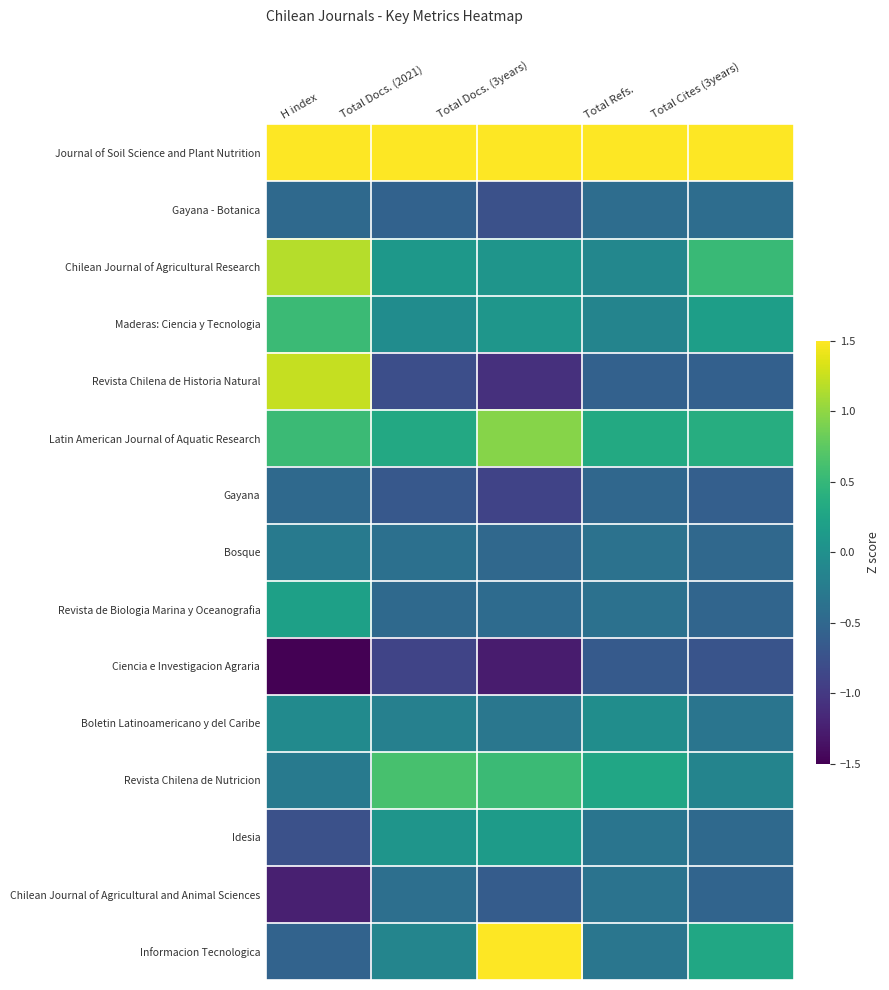

How many series are shown in this chart?

15